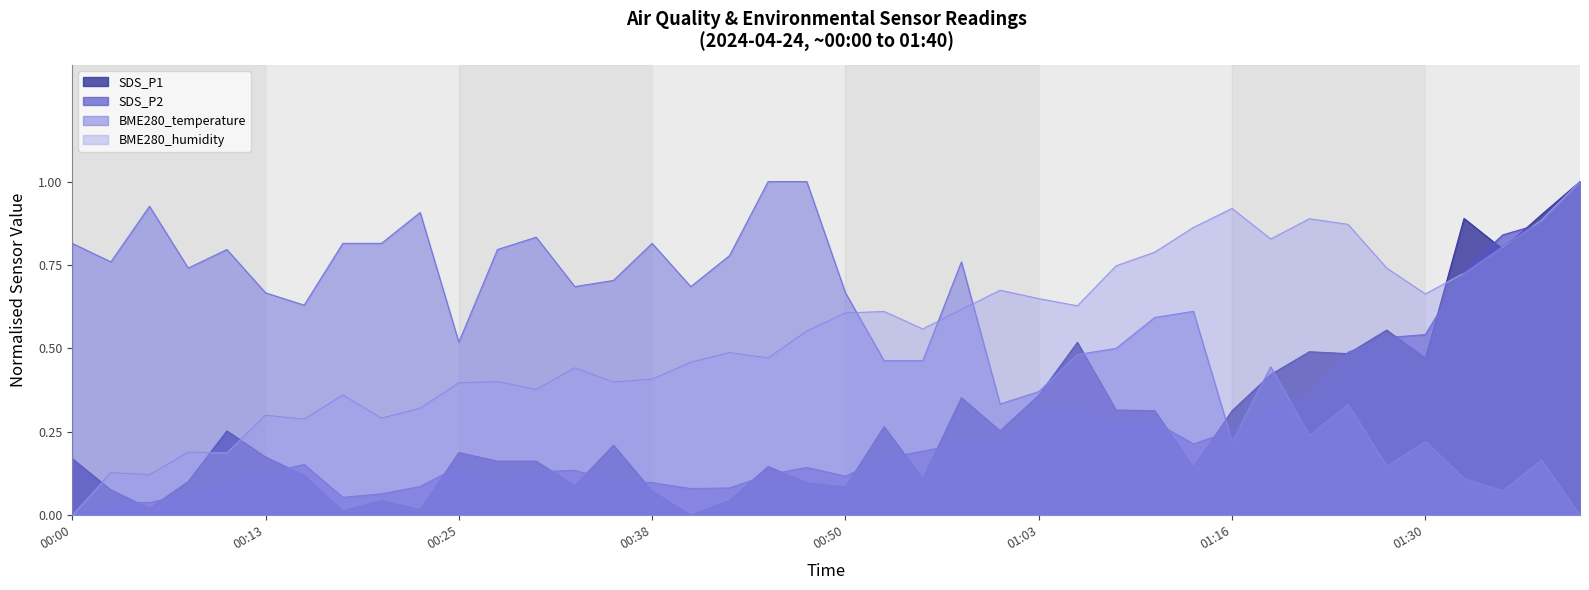

What is the label of the 30th point from the left?

01:13